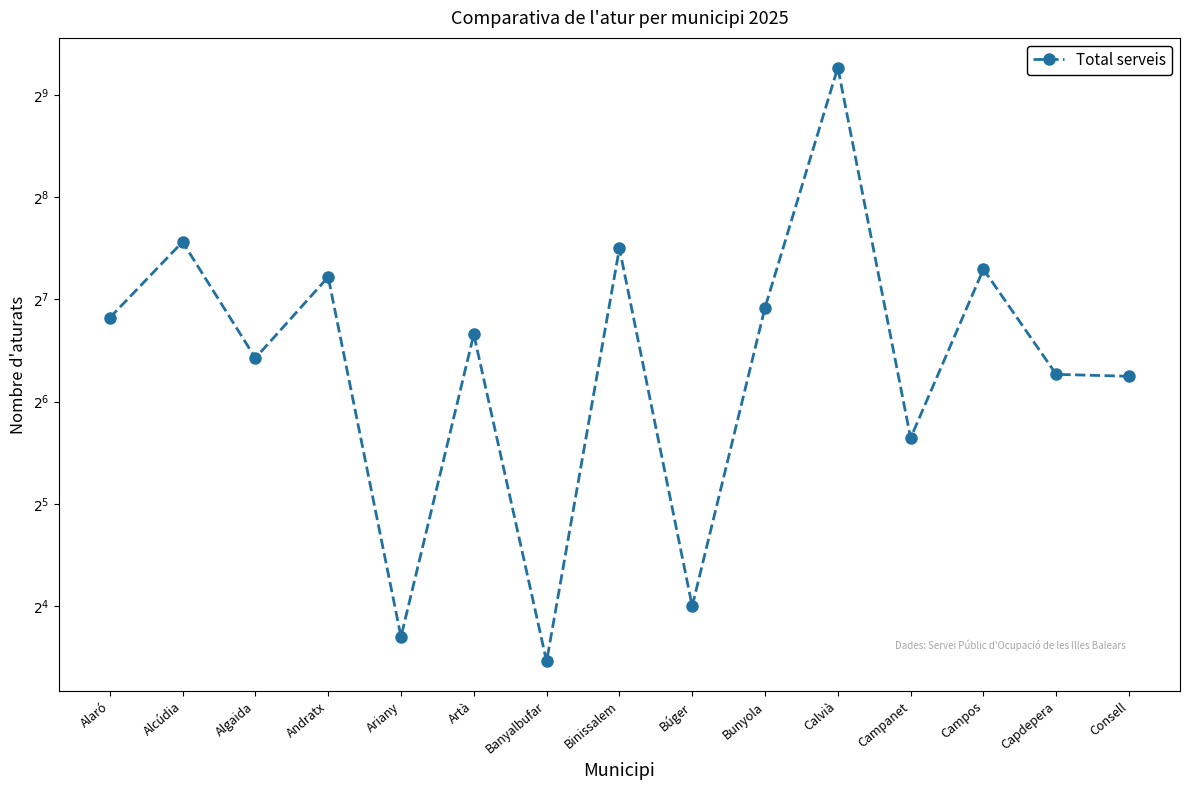

Which label corresponds to the largest value in the chart?

Calvià